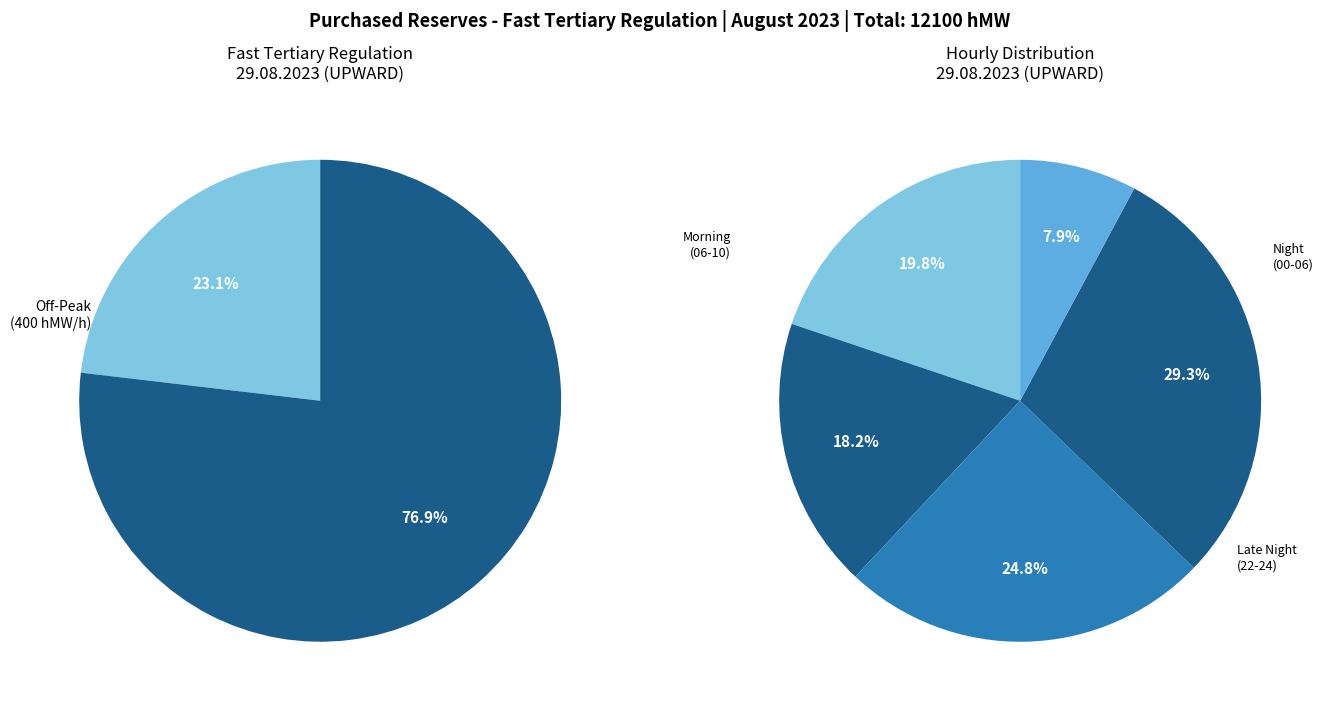

Does 08 - 09 represent more than half of the total?

No